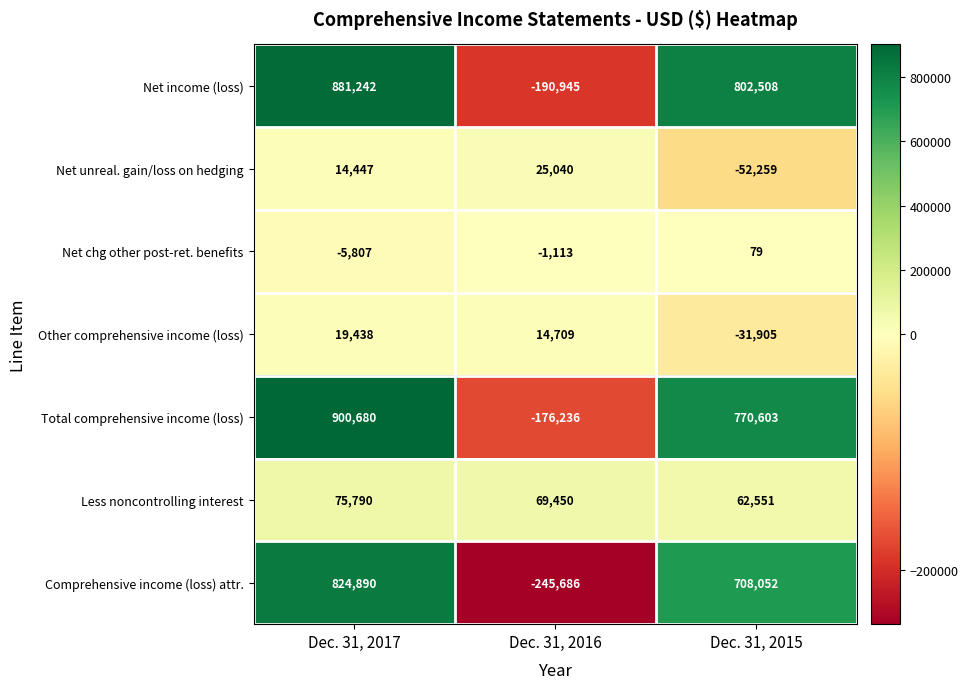

Reading right to left, transcribe all the data shown in this chart.

Net income (loss): Dec. 31, 2015=802508	Dec. 31, 2016=-190945	Dec. 31, 2017=881242
Net unreal. gain/loss on hedging: Dec. 31, 2015=-52259	Dec. 31, 2016=25040	Dec. 31, 2017=14447
Net chg other post-ret. benefits: Dec. 31, 2015=79	Dec. 31, 2016=-1113	Dec. 31, 2017=-5807
Other comprehensive income (loss): Dec. 31, 2015=-31905	Dec. 31, 2016=14709	Dec. 31, 2017=19438
Total comprehensive income (loss): Dec. 31, 2015=770603	Dec. 31, 2016=-176236	Dec. 31, 2017=900680
Less noncontrolling interest: Dec. 31, 2015=62551	Dec. 31, 2016=69450	Dec. 31, 2017=75790
Comprehensive income (loss) attr.: Dec. 31, 2015=708052	Dec. 31, 2016=-245686	Dec. 31, 2017=824890